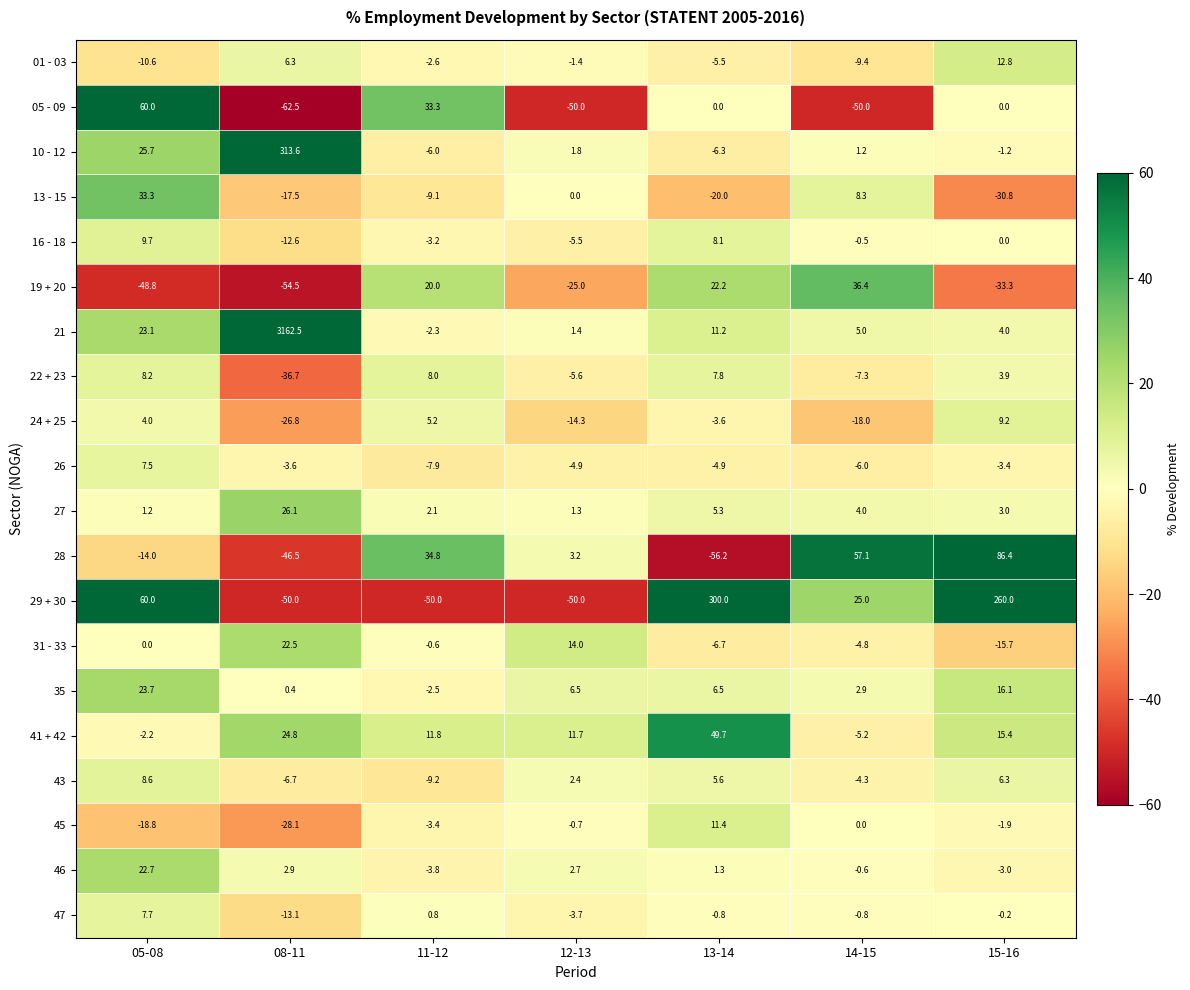

The 26 series shows -4.9 at 13-14. True or false?

True